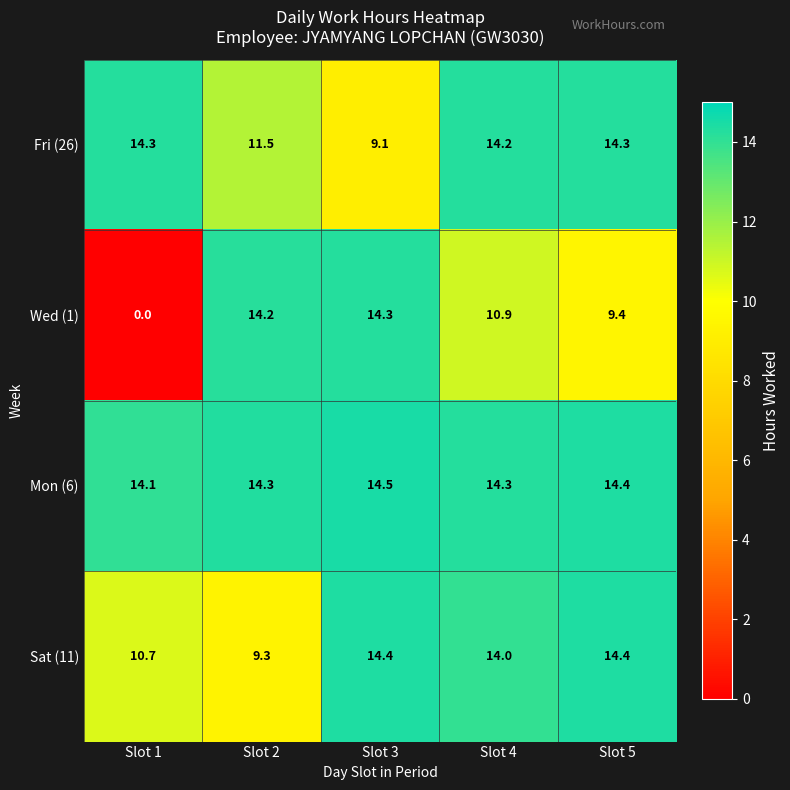

Reading left to right, list all the values displayed in this chart.

Fri (26): 14.3	11.5	9.1	14.2	14.3
Wed (1): 0.0	14.2	14.3	10.9	9.4
Mon (6): 14.1	14.3	14.5	14.3	14.4
Sat (11): 10.7	9.3	14.4	14.0	14.4